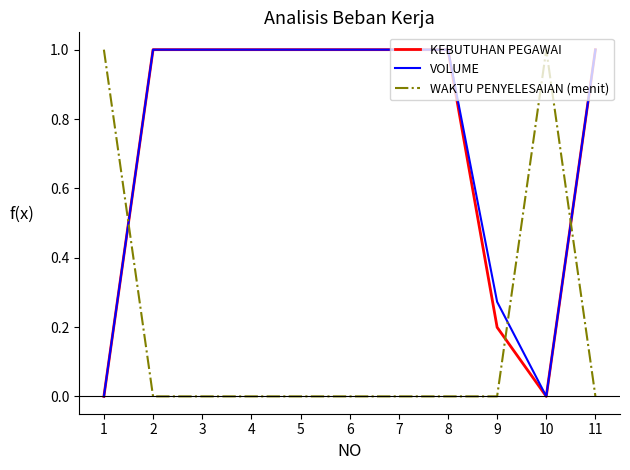

True or false: VOLUME has a value of 0.5 at 6.

False